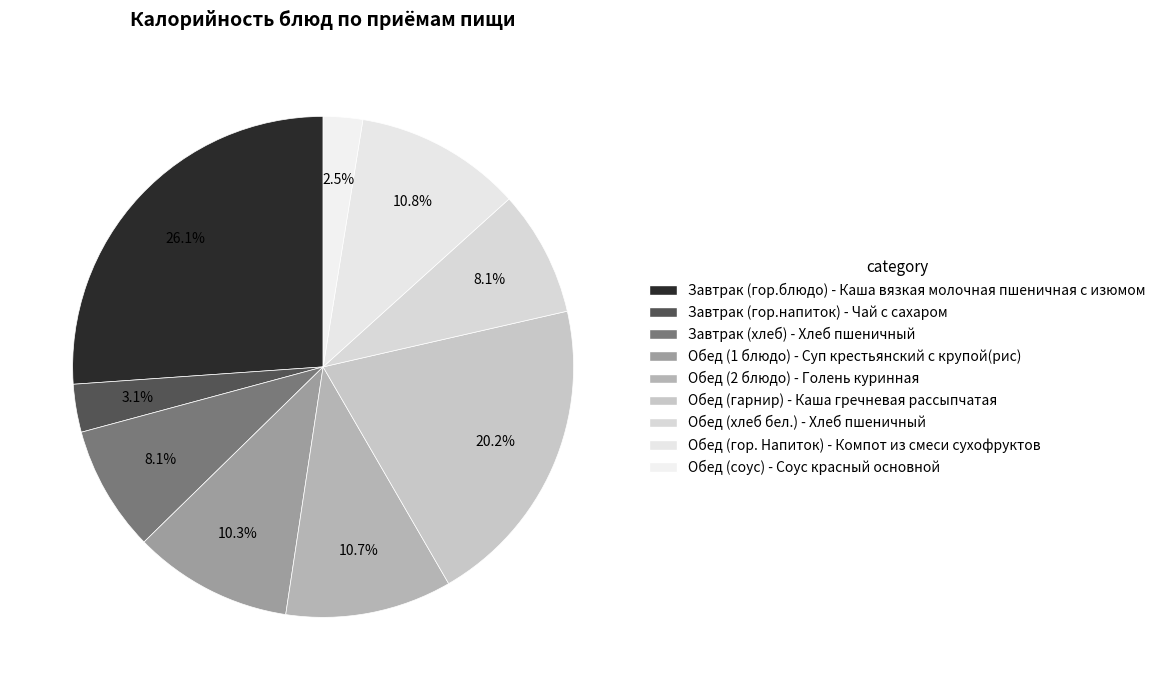

Count the number of slices in the pie.

9